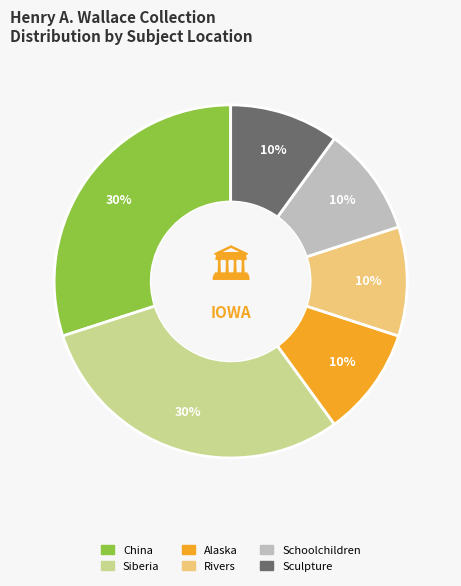

To the nearest percent, what portion does Rivers represent?

10%